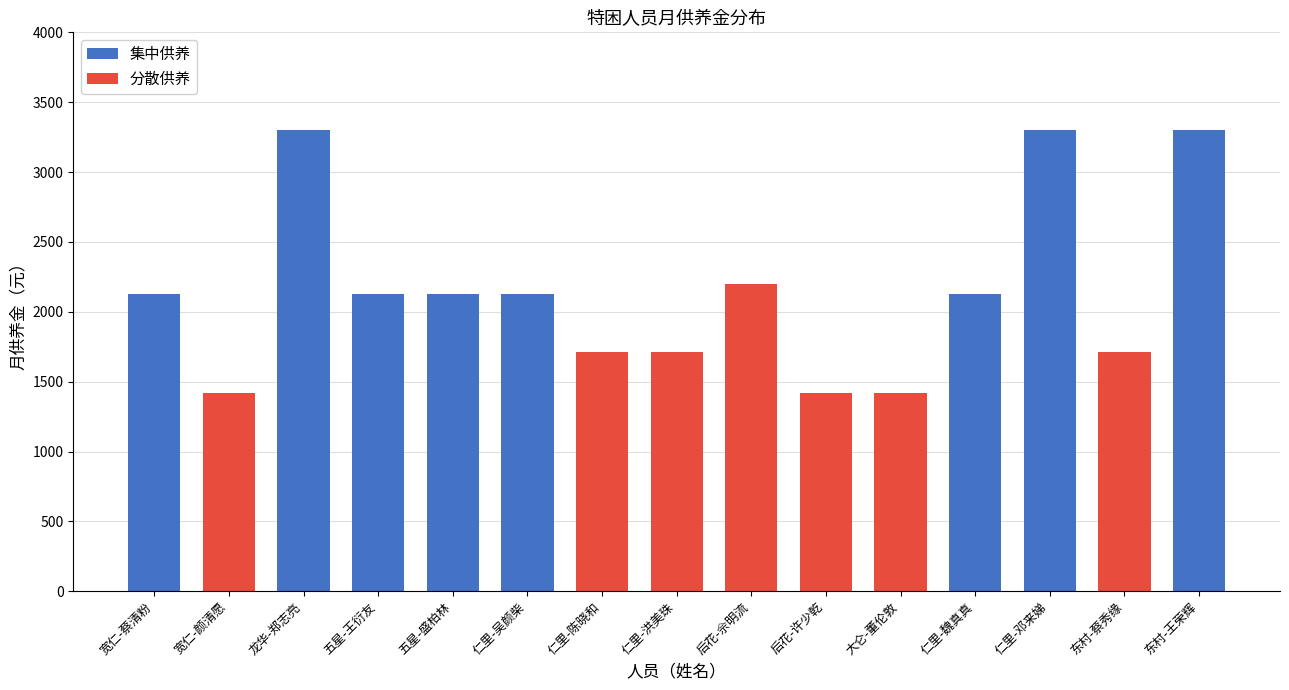

What is the sum of the 集中供养 values at 仁里-魏真真 and 五星-王衍友?

4254